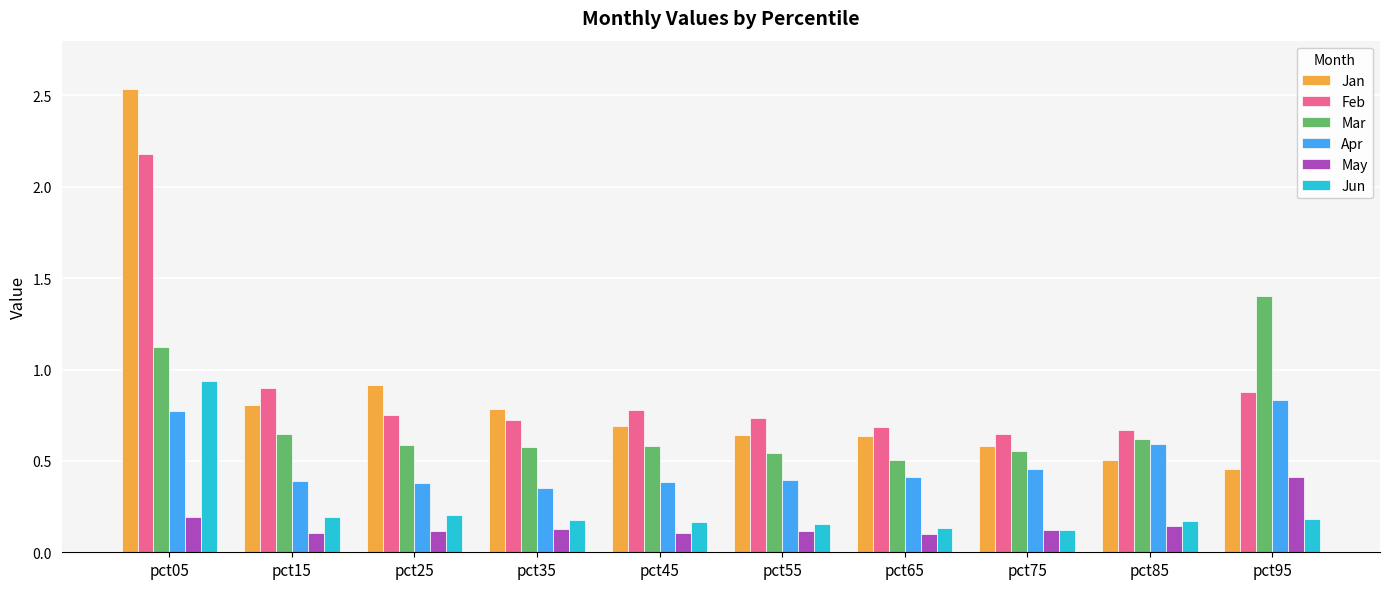

Does the chart contain any negative values?

No